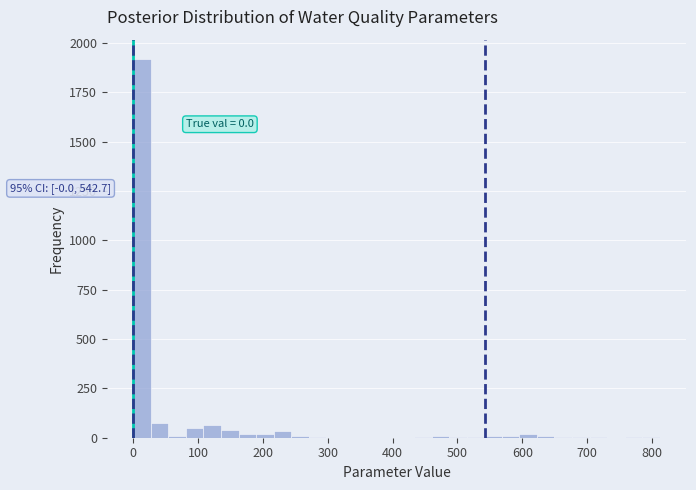

Around what value on the x-axis is the tallest bar? Give the approximate position of its centre, as read against the axis.

10